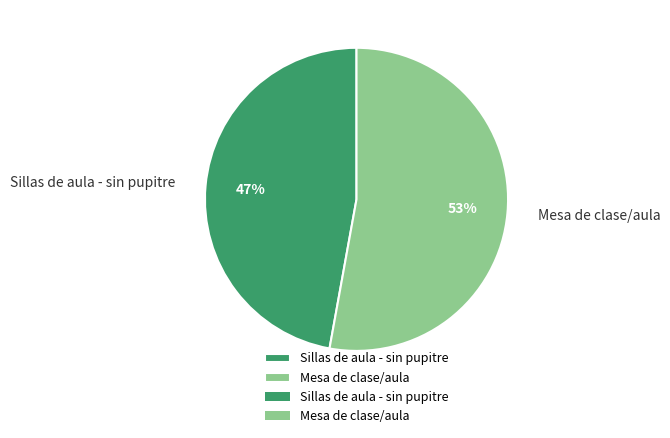

Is it true that Mesa de clase/aula is 53% of the pie?

True